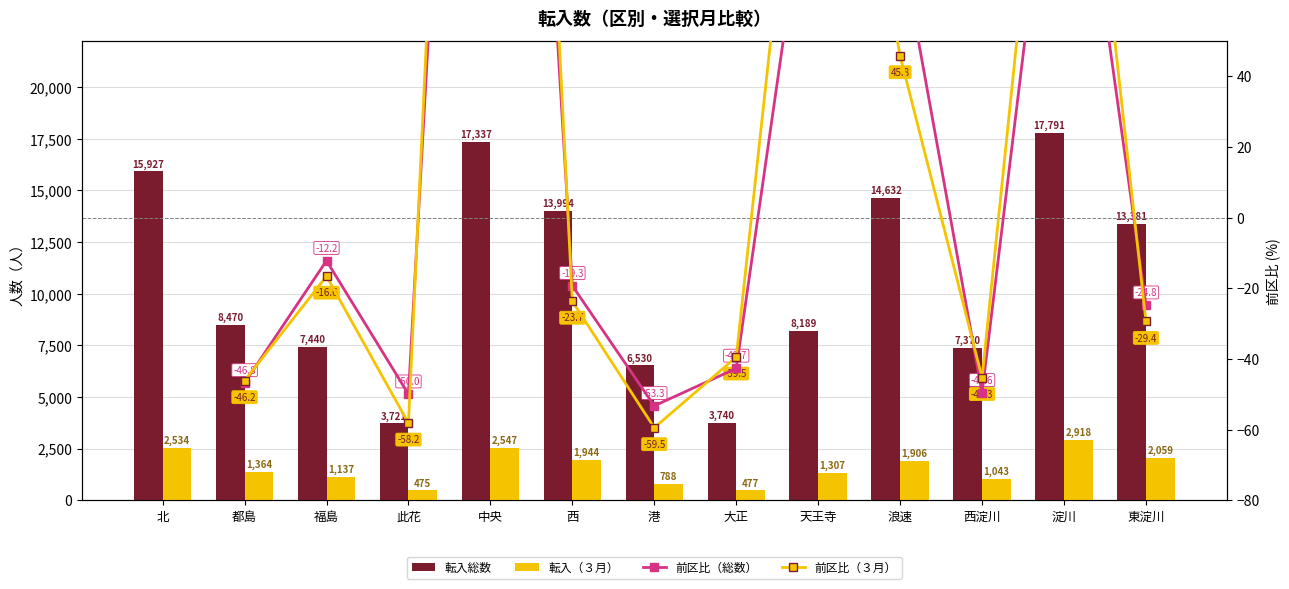

What is the difference between the maximum and second lowest values in the 転入（３月） series?

2441